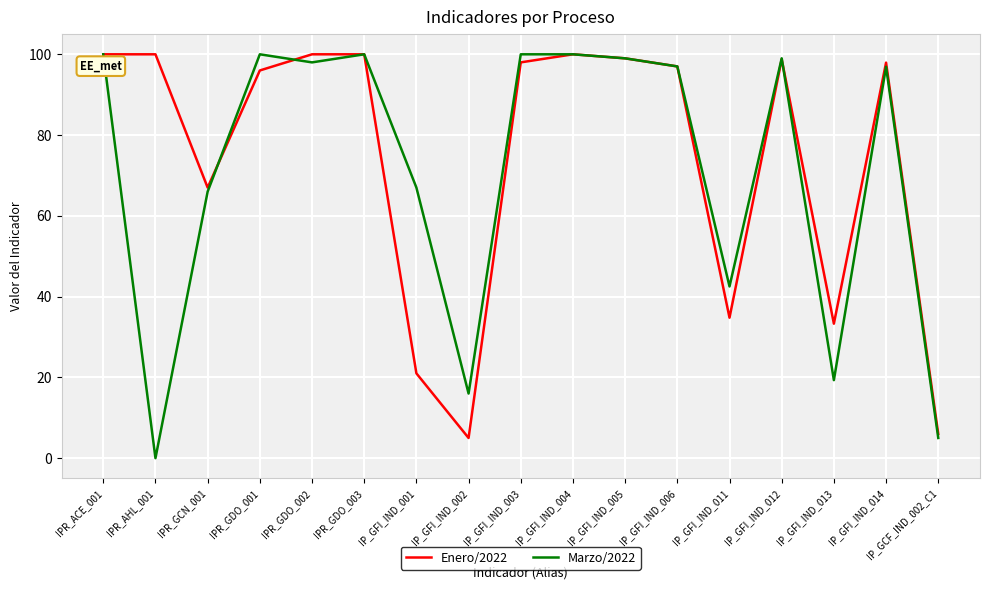

What is the difference between the maximum and minimum values in the Marzo/2022 series?

100.0